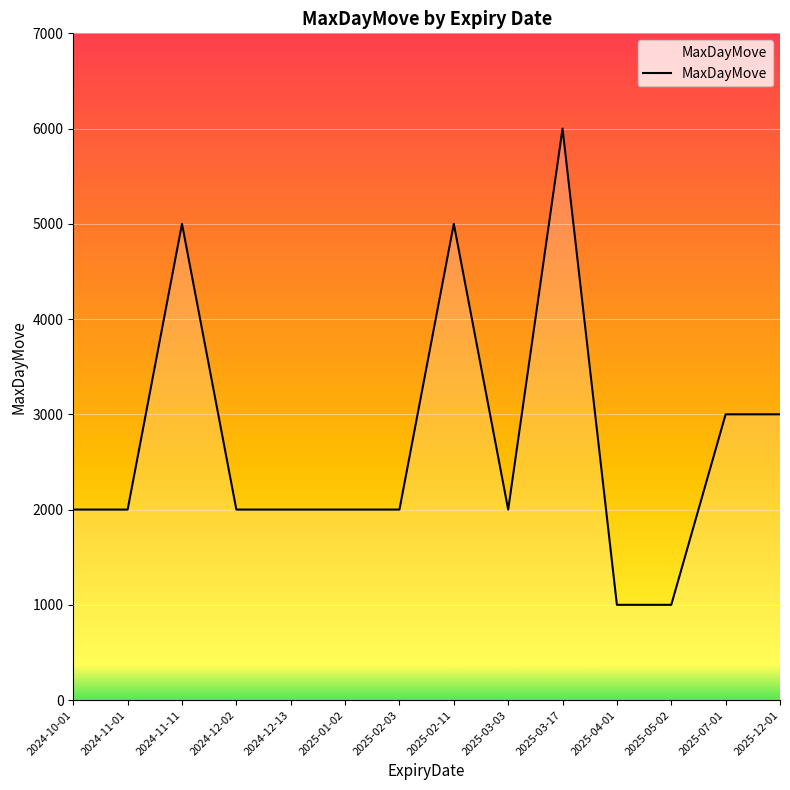

At which category does the chart reach its peak across all series?

2025-03-17